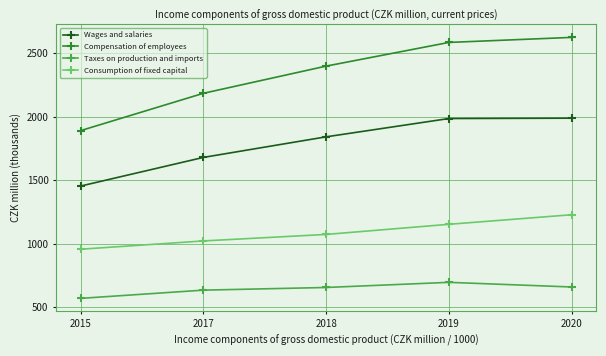

At how many categories does at least one series exceed 1107589?

5